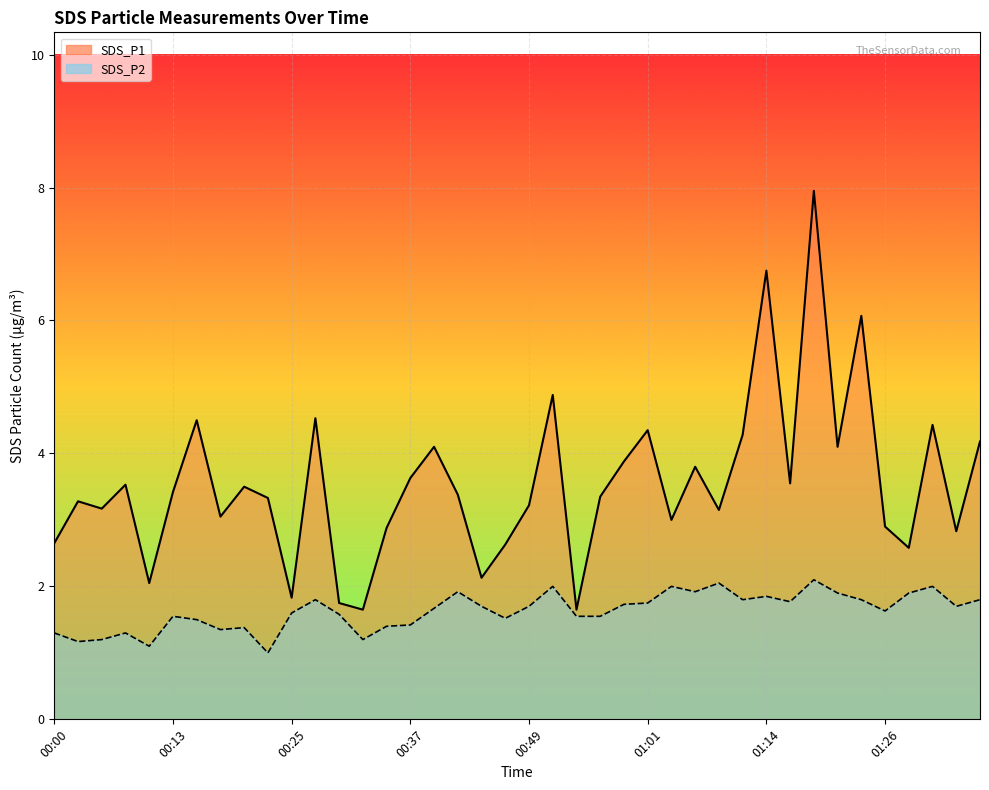

What is the label of the 14th point from the right?

01:04